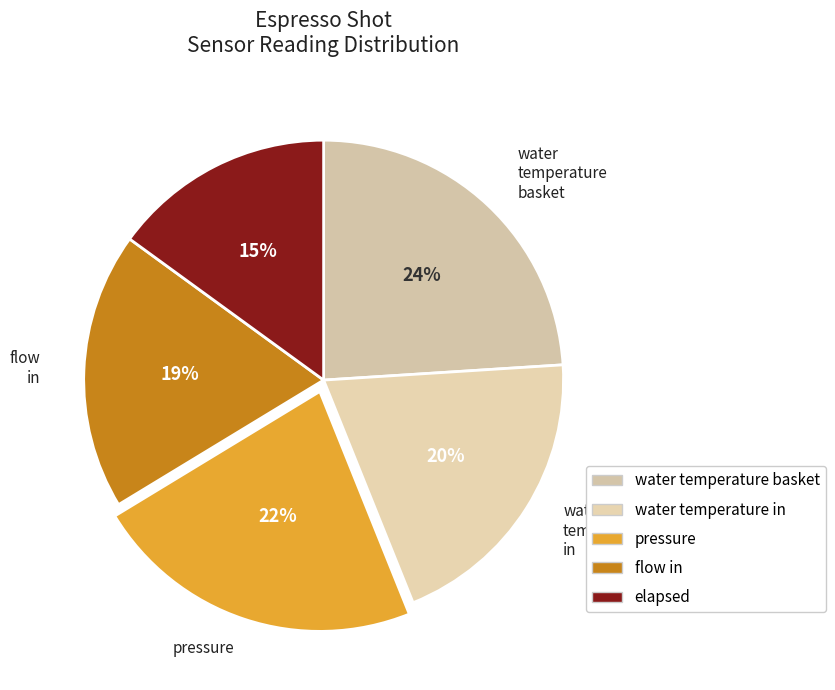

What is the largest slice in the pie chart?

water_temperature_basket